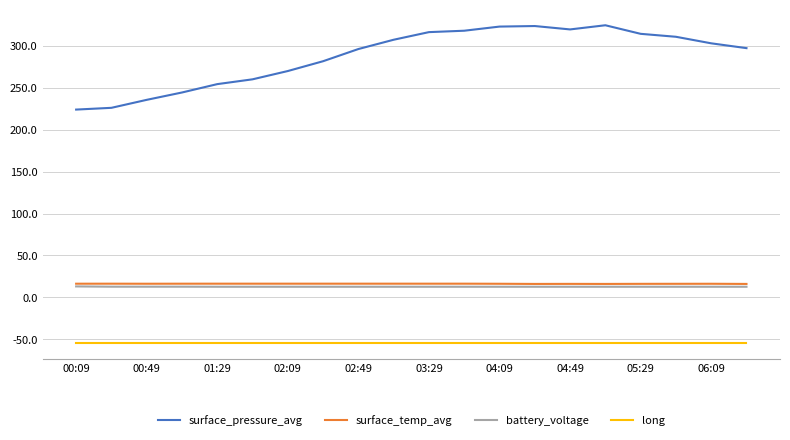

Which series has the widest spread of values?

surface_pressure_avg